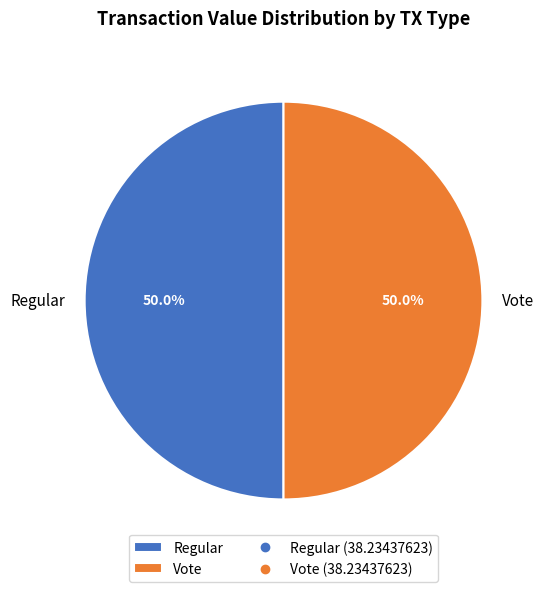

What is the total percentage of Vote and Regular?

100.0%